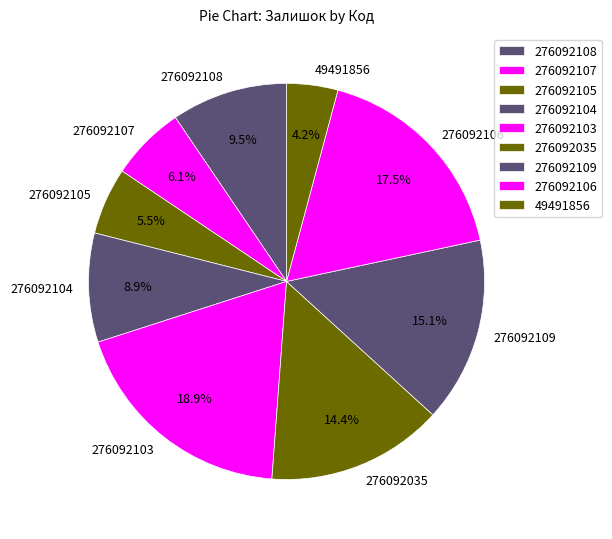

What is the total percentage of 49491856 and 276092108?

13.7%